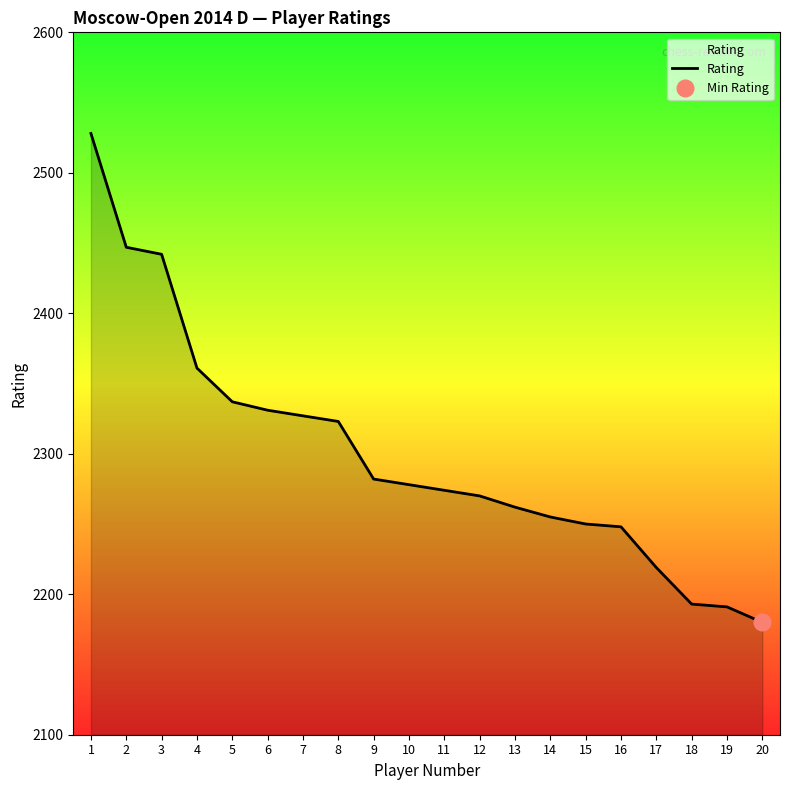

What is the value of the 10th point from the left?

2278